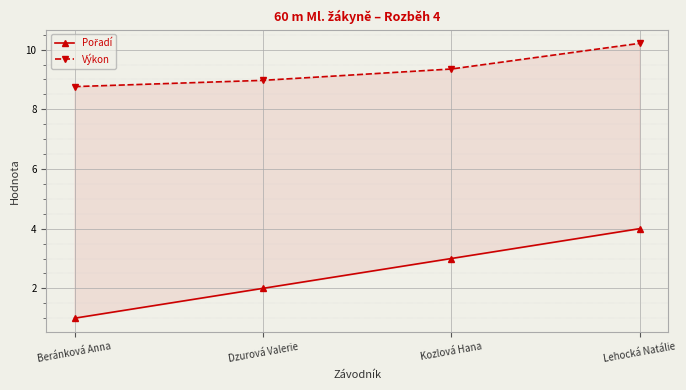

True or false: Výkon and Pořadí cross at least once.

False